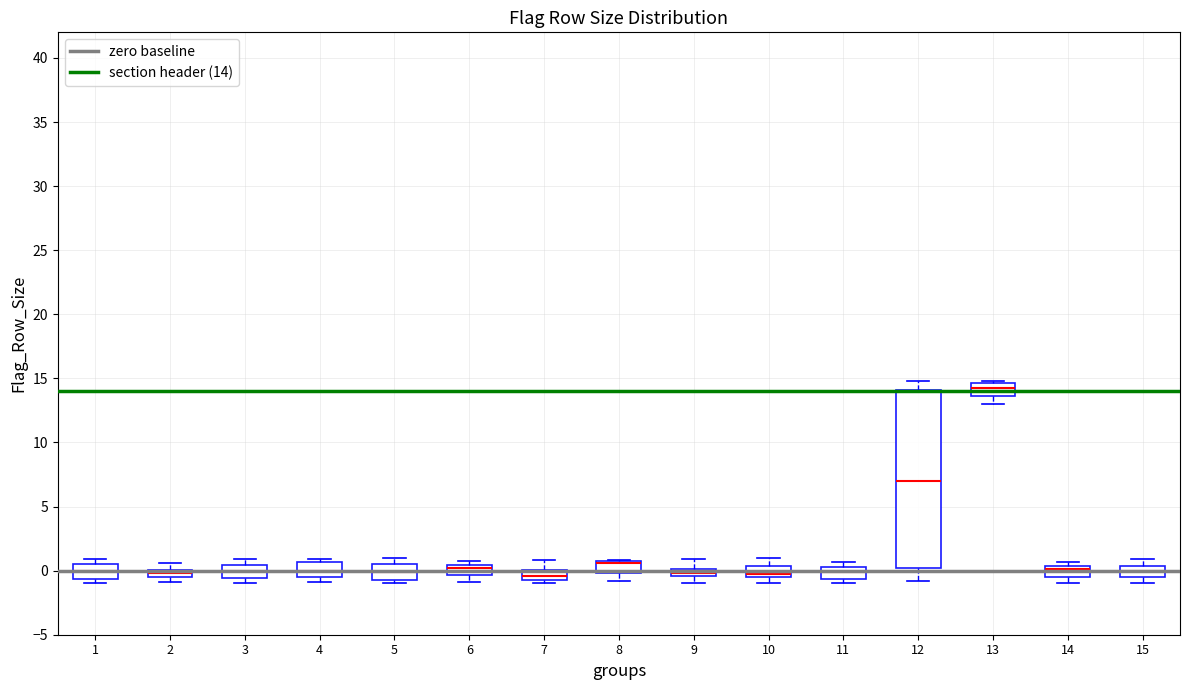

Where is the upper edge of the box at x = 7 on the y-axis? The values are not printed on the chart, so give them approximately, as read against the axis.

0.0